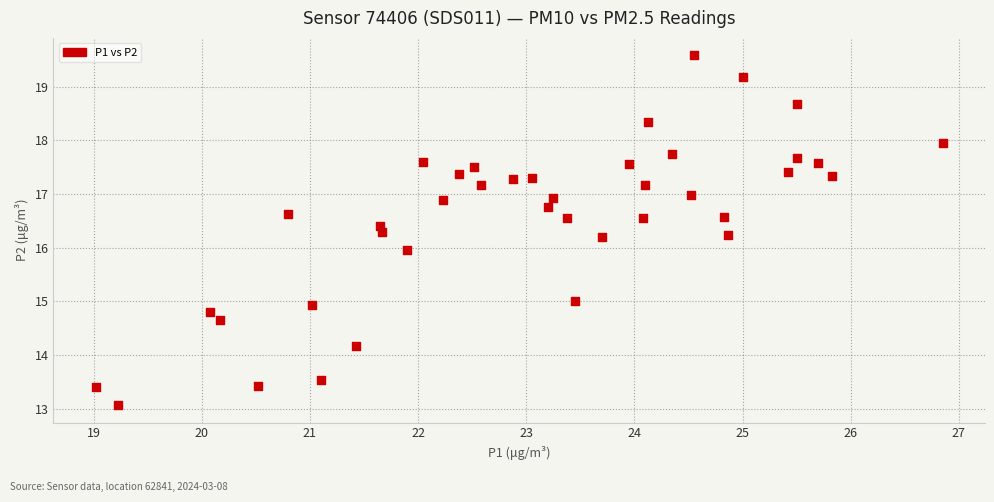

What is the range of Y values (max minus min)?

6.5